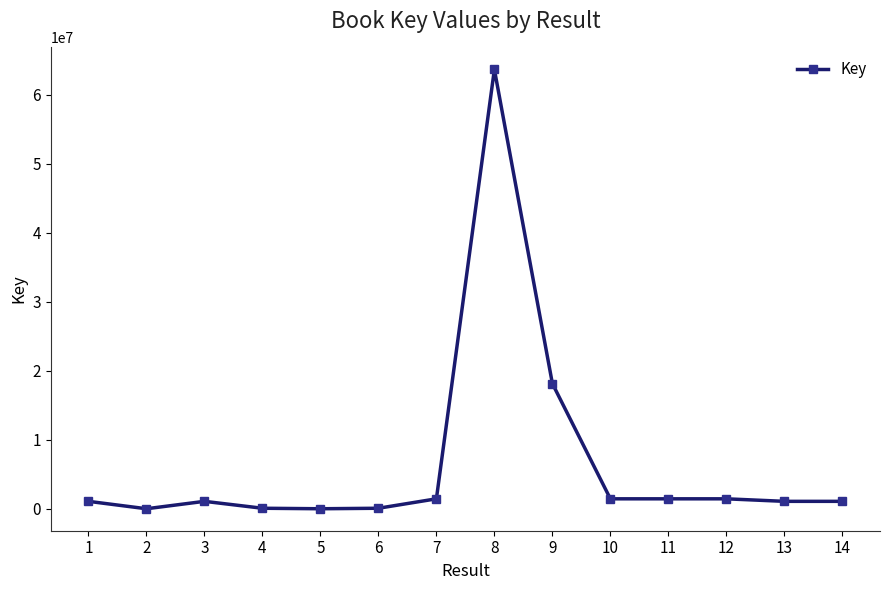

At which category does the data reach its first local peak?

3